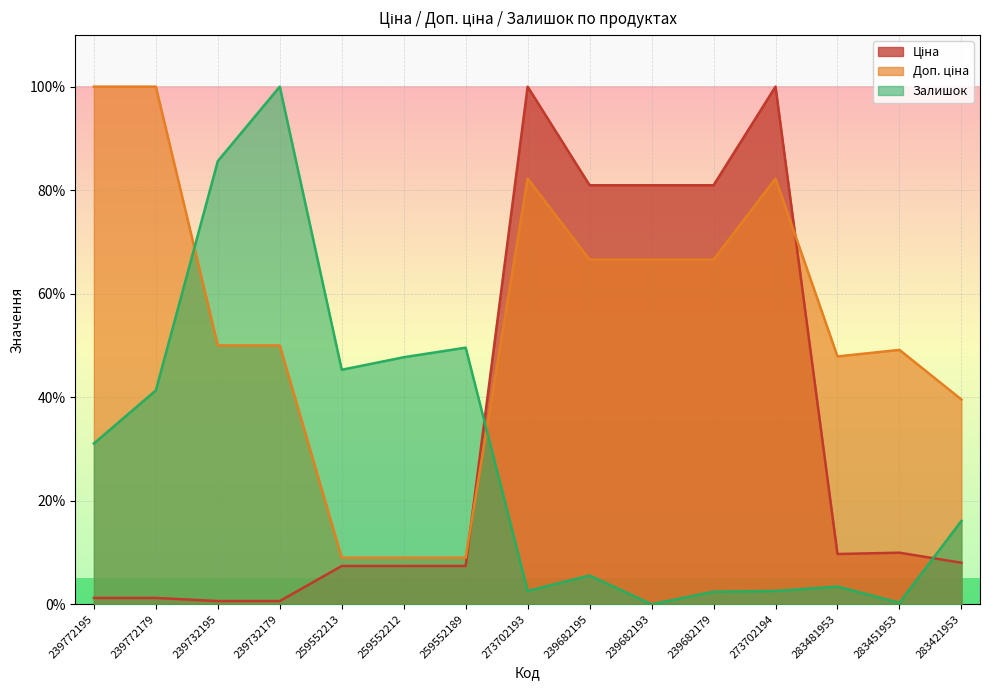

Where does the Ціна series first go above 8?

273702193